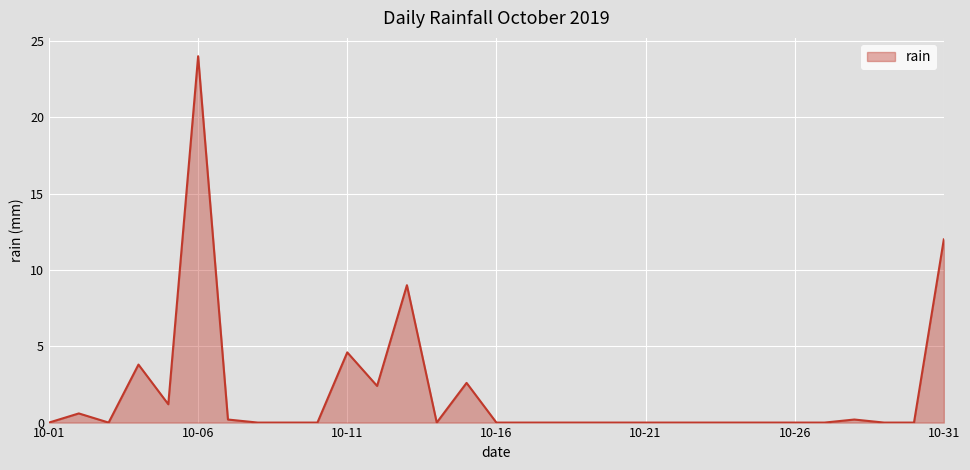

What is the greatest value displayed?

24.0